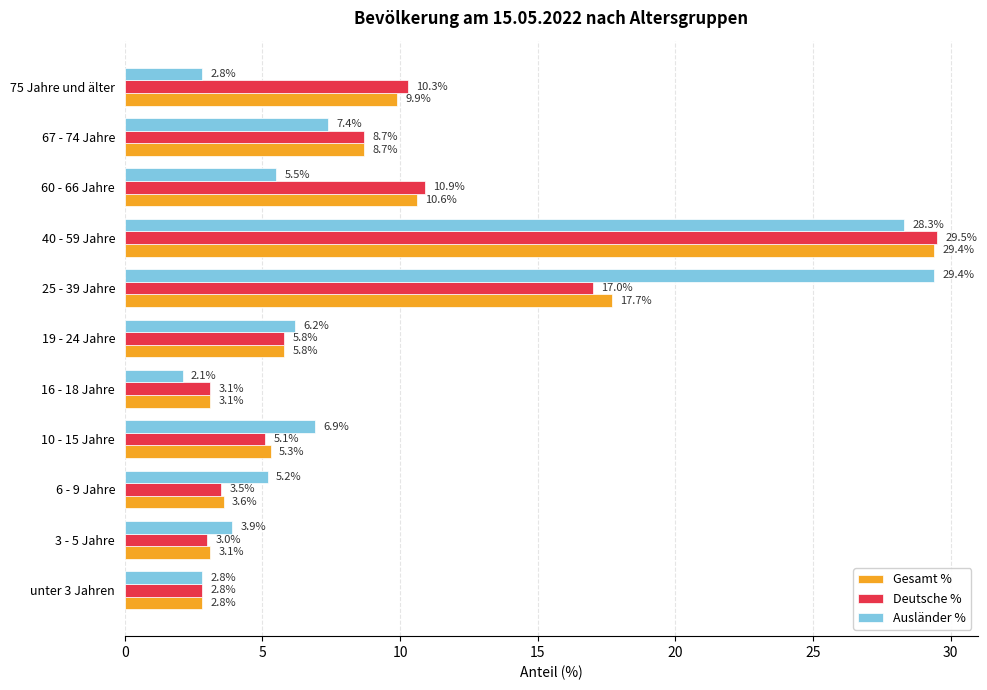

List the series in order of their overall mean, lowest first.

Deutsche %, Gesamt %, Ausländer %